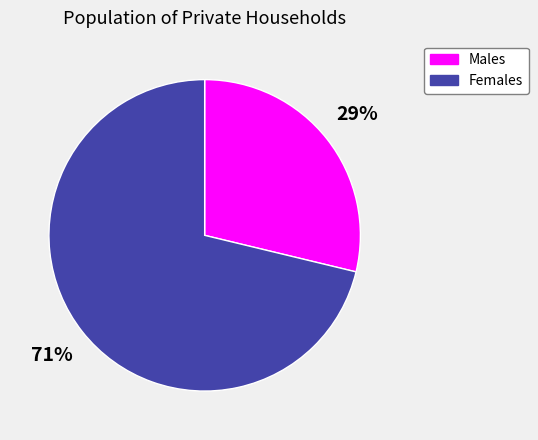

To the nearest percent, what is the difference between the largest and smallest slice percentages?

42%